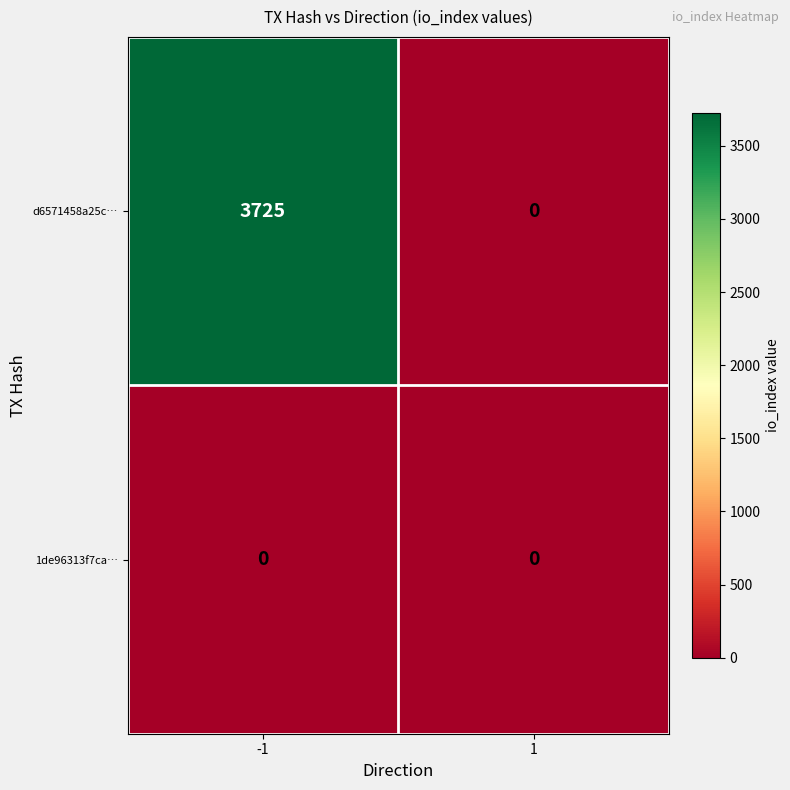

Rank the series at -1 from highest to lowest value.

d6571458a25c…, 1de96313f7ca…